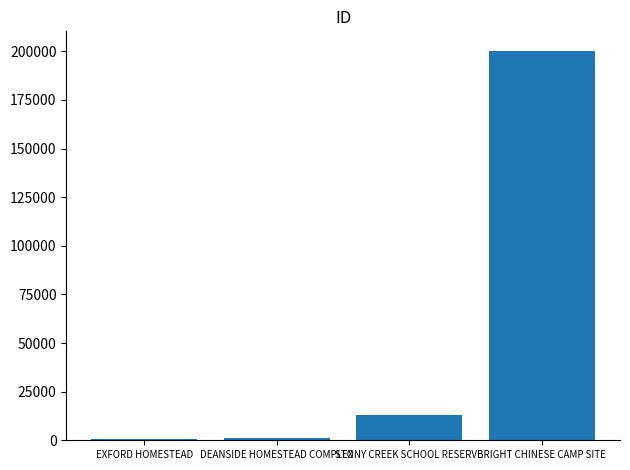

How many data points are less than 13024?

2